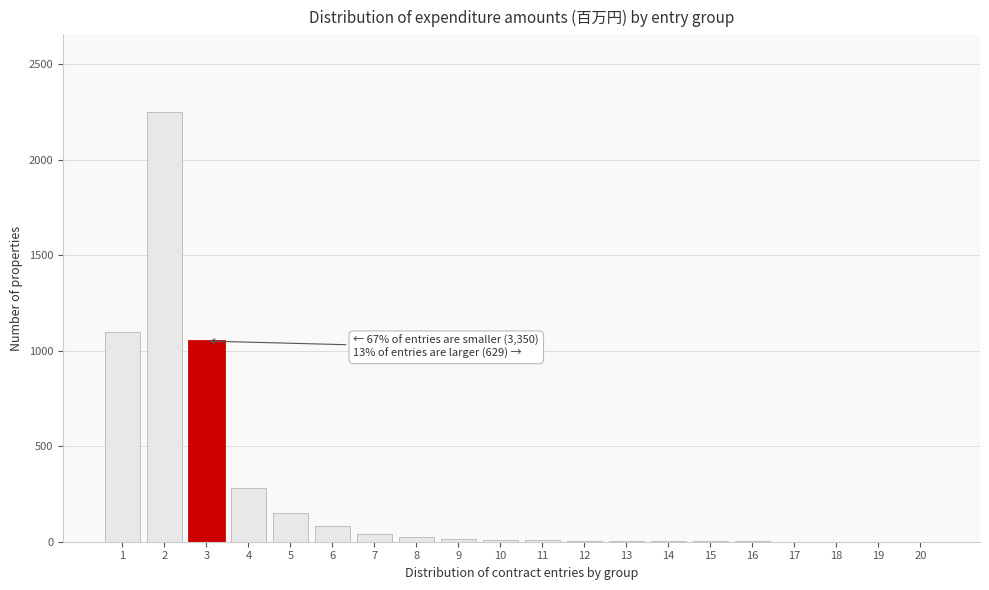

What is the greatest value displayed?

2250